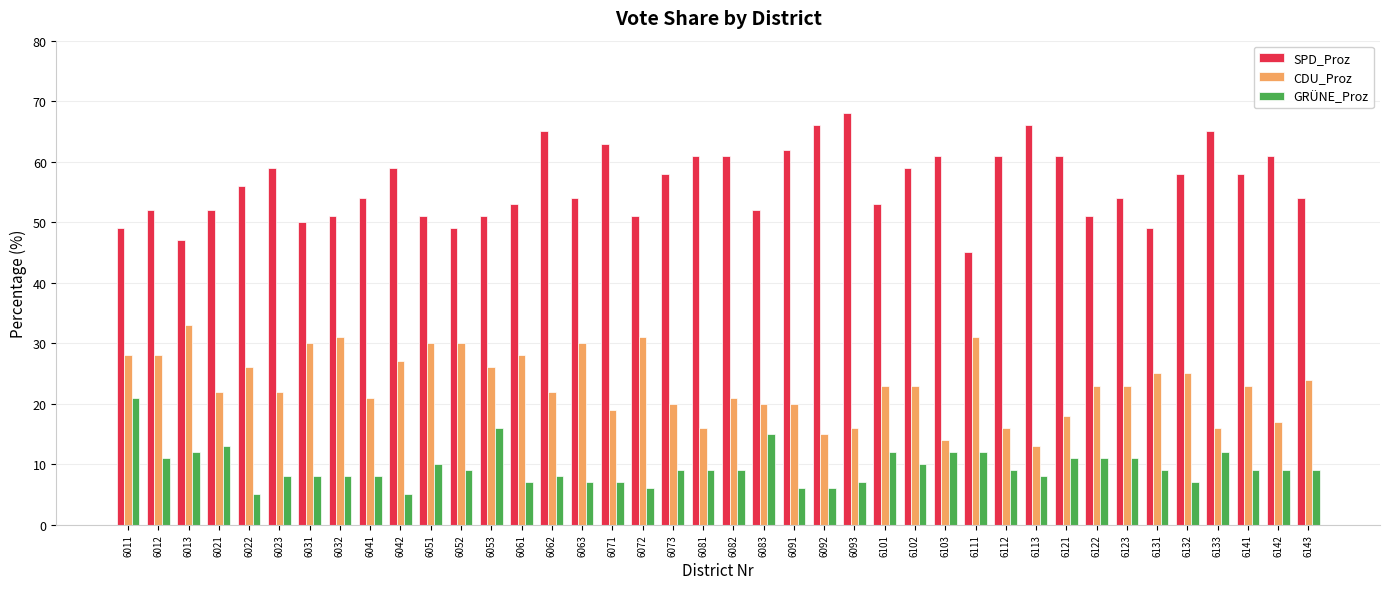

Reading left to right, what are all the values shown in this chart?

SPD_Proz: 6011=49	6012=52	6013=47	6021=52	6022=56	6023=59	6031=50	6032=51	6041=54	6042=59	6051=51	6052=49	6053=51	6061=53	6062=65	6063=54	6071=63	6072=51	6073=58	6081=61	6082=61	6083=52	6091=62	6092=66	6093=68	6101=53	6102=59	6103=61	6111=45	6112=61	6113=66	6121=61	6122=51	6123=54	6131=49	6132=58	6133=65	6141=58	6142=61	6143=54
CDU_Proz: 6011=28	6012=28	6013=33	6021=22	6022=26	6023=22	6031=30	6032=31	6041=21	6042=27	6051=30	6052=30	6053=26	6061=28	6062=22	6063=30	6071=19	6072=31	6073=20	6081=16	6082=21	6083=20	6091=20	6092=15	6093=16	6101=23	6102=23	6103=14	6111=31	6112=16	6113=13	6121=18	6122=23	6123=23	6131=25	6132=25	6133=16	6141=23	6142=17	6143=24
GRÜNE_Proz: 6011=21	6012=11	6013=12	6021=13	6022=5	6023=8	6031=8	6032=8	6041=8	6042=5	6051=10	6052=9	6053=16	6061=7	6062=8	6063=7	6071=7	6072=6	6073=9	6081=9	6082=9	6083=15	6091=6	6092=6	6093=7	6101=12	6102=10	6103=12	6111=12	6112=9	6113=8	6121=11	6122=11	6123=11	6131=9	6132=7	6133=12	6141=9	6142=9	6143=9